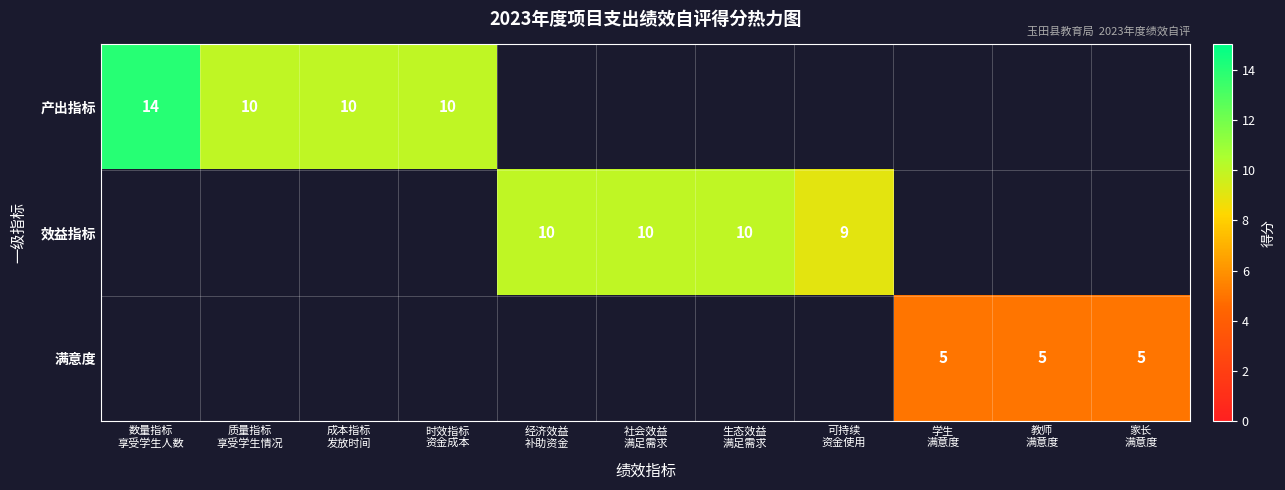

Rank the series by their maximum value, from highest to lowest.

产出指标, 效益指标, 满意度